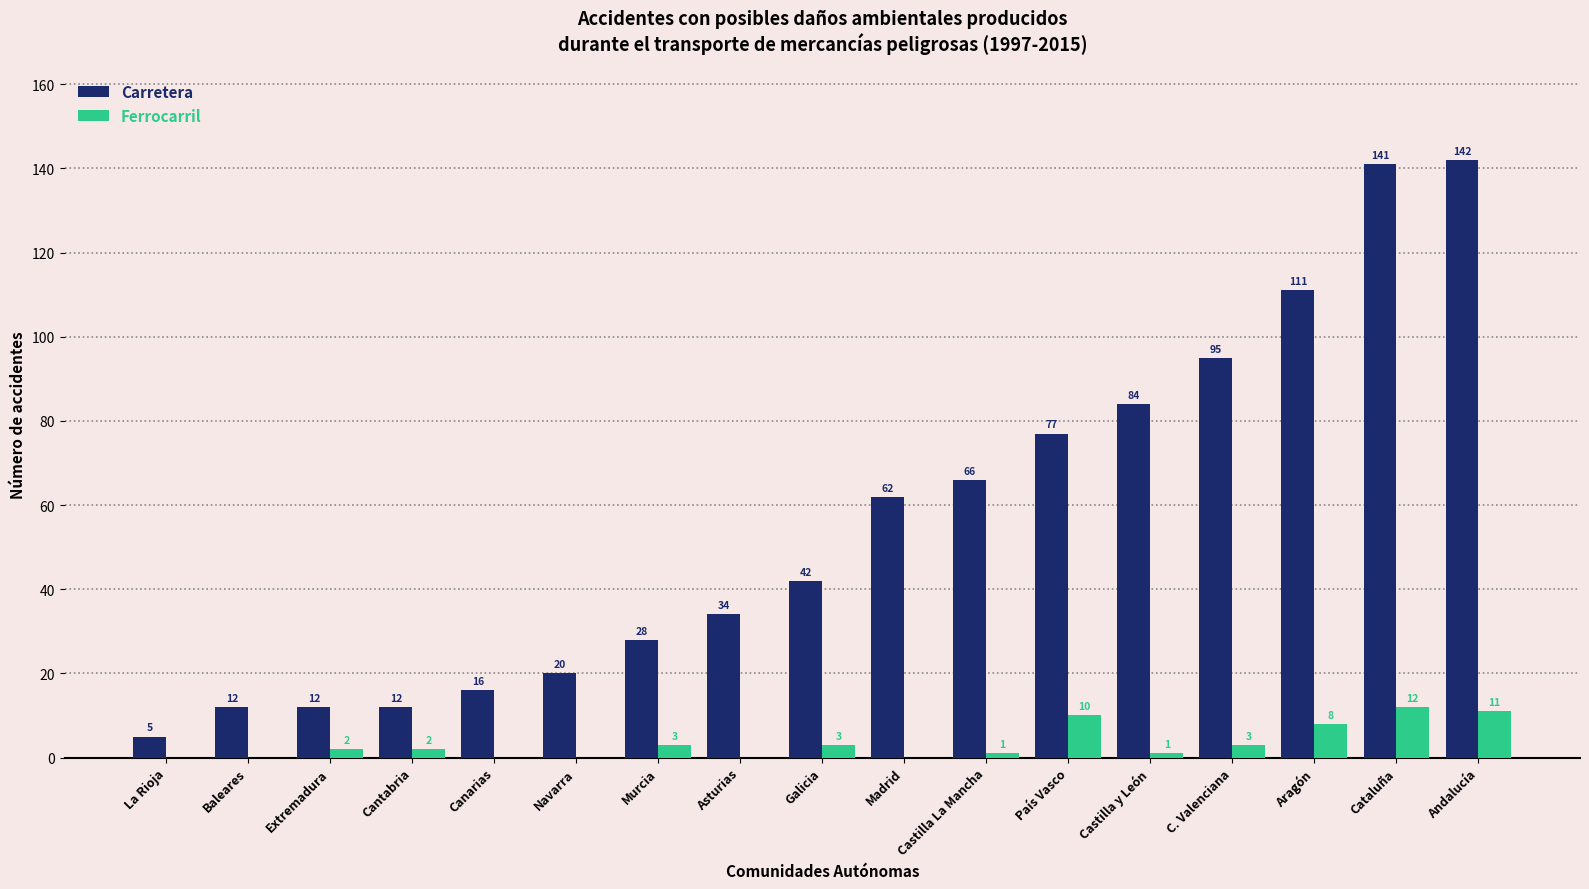

Reading left to right, list all the values displayed in this chart.

Carretera: 5	12	12	12	16	20	28	34	42	62	66	77	84	95	111	141	142
Ferrocarril: 0	0	2	2	0	0	3	0	3	0	1	10	1	3	8	12	11